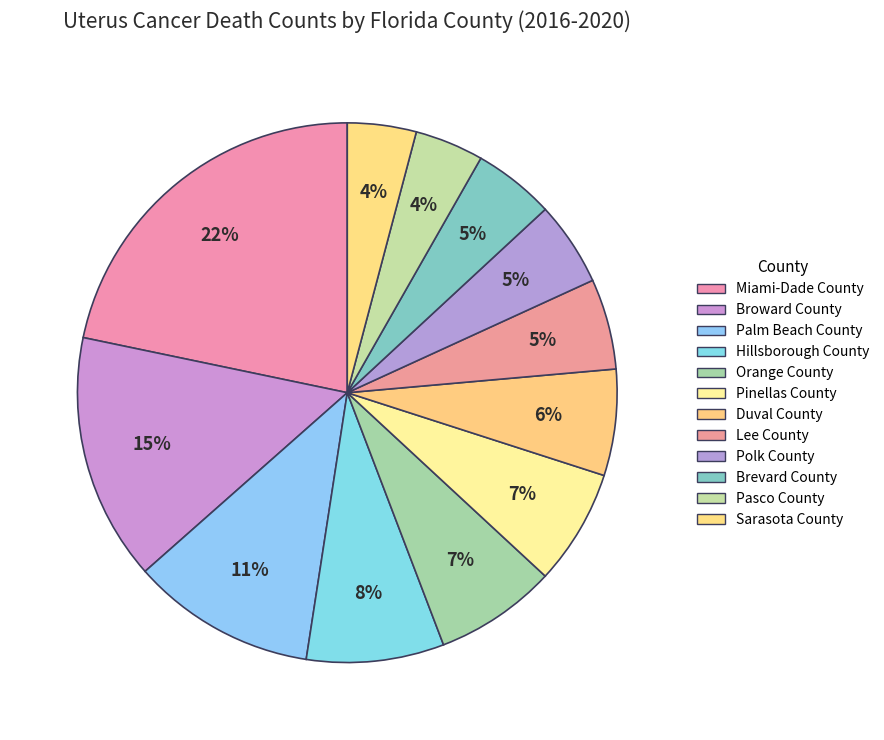

To the nearest percent, what is the difference between the largest and smallest slice percentages?

18%